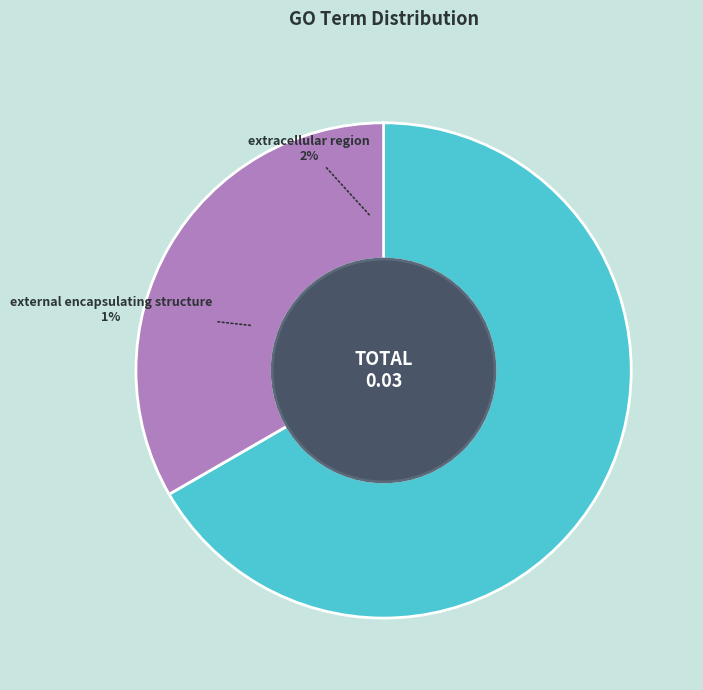

How many slices are in this pie chart?

2